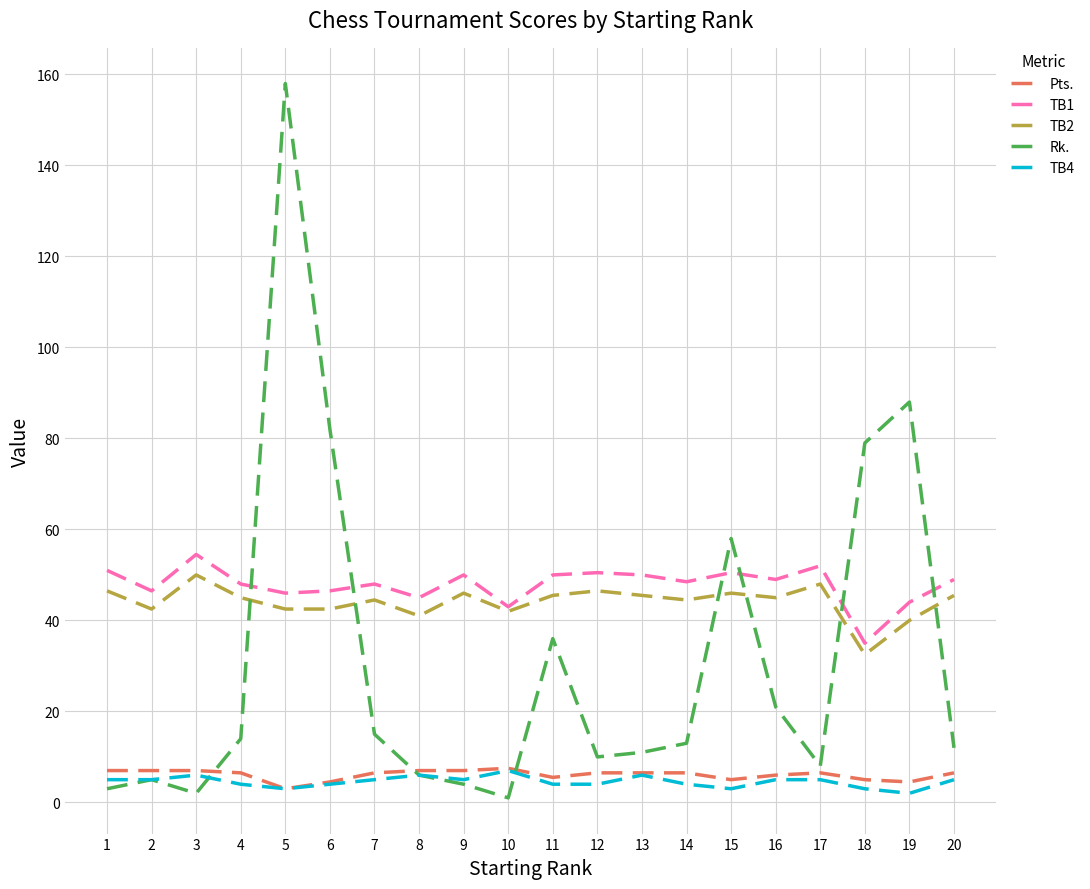

Which series ends up on top after the final intersection of Rk. and TB1?

TB1